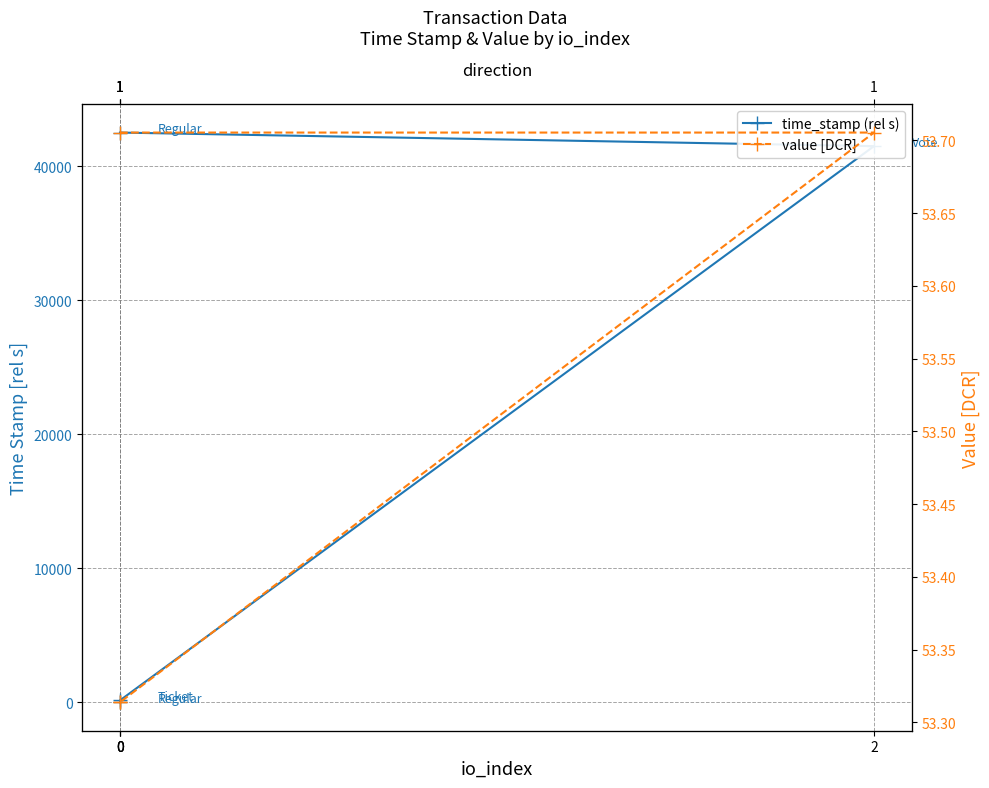

How many lines are shown in the chart?

2